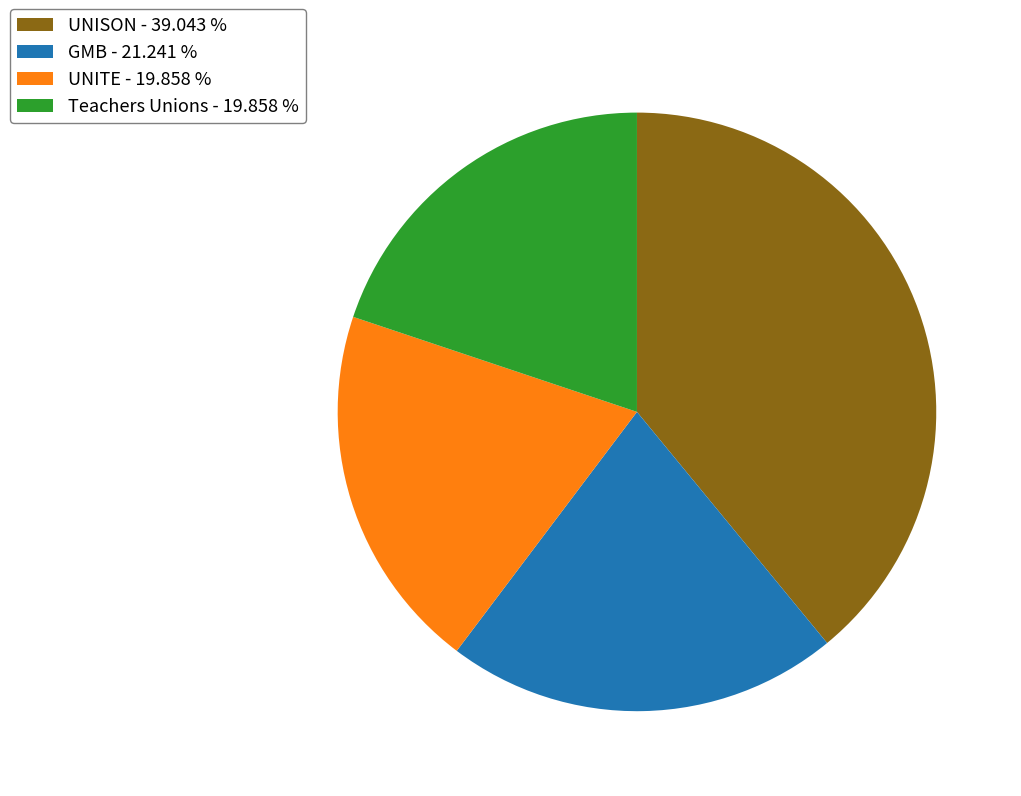

The Teachers Unions slice represents 20% of the pie. True or false?

True